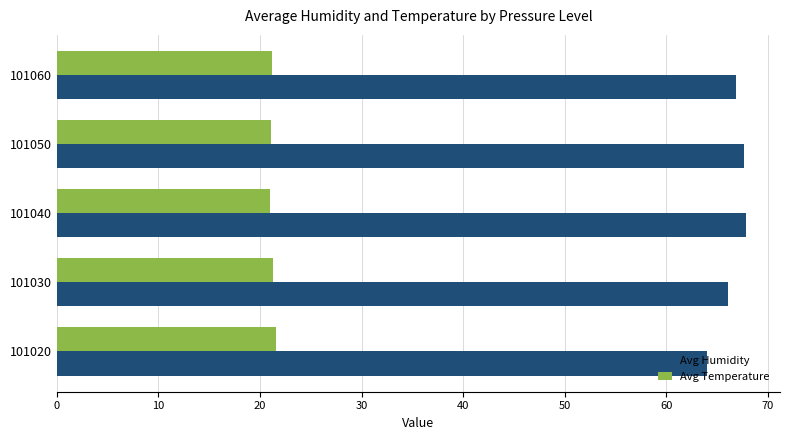

What is the minimum value shown in the chart?

21.0